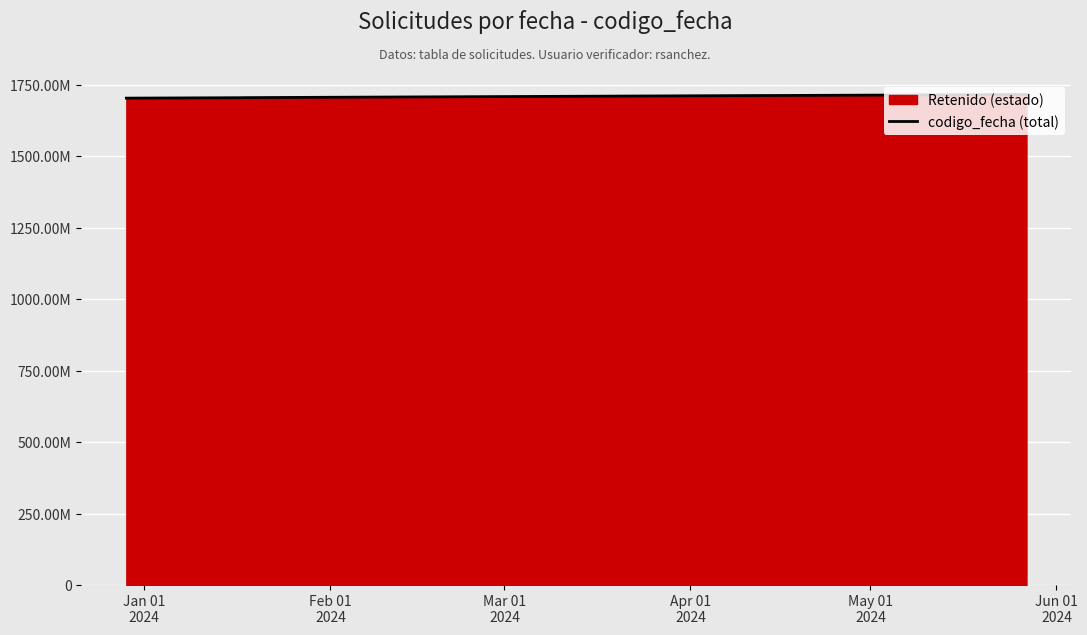

What position from the left is Mar 01
2024?

3